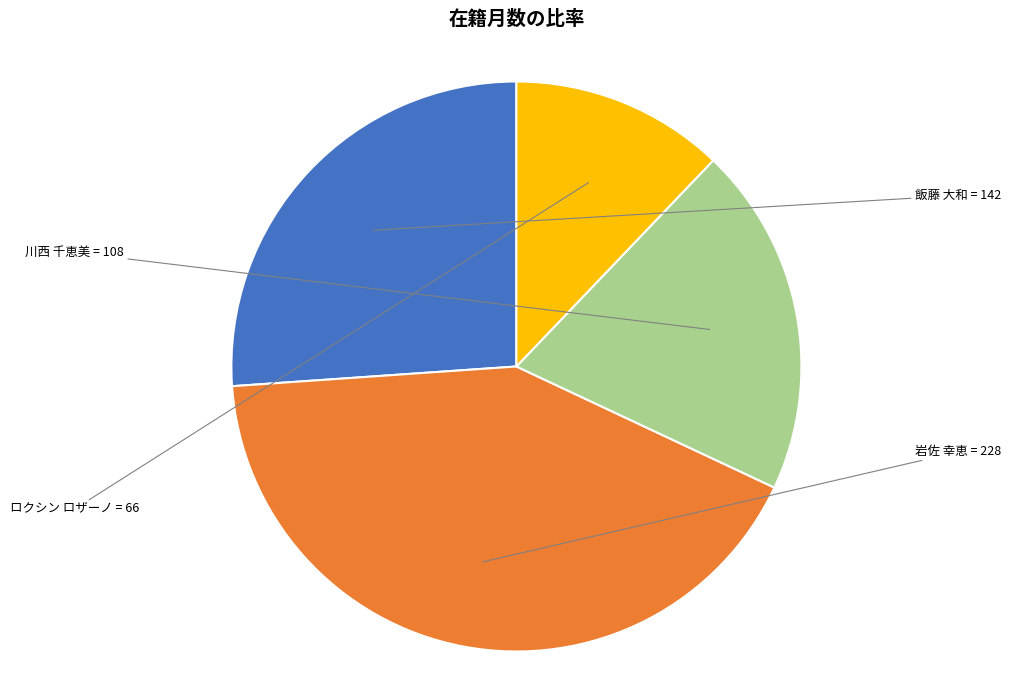

Count the number of slices in the pie.

4